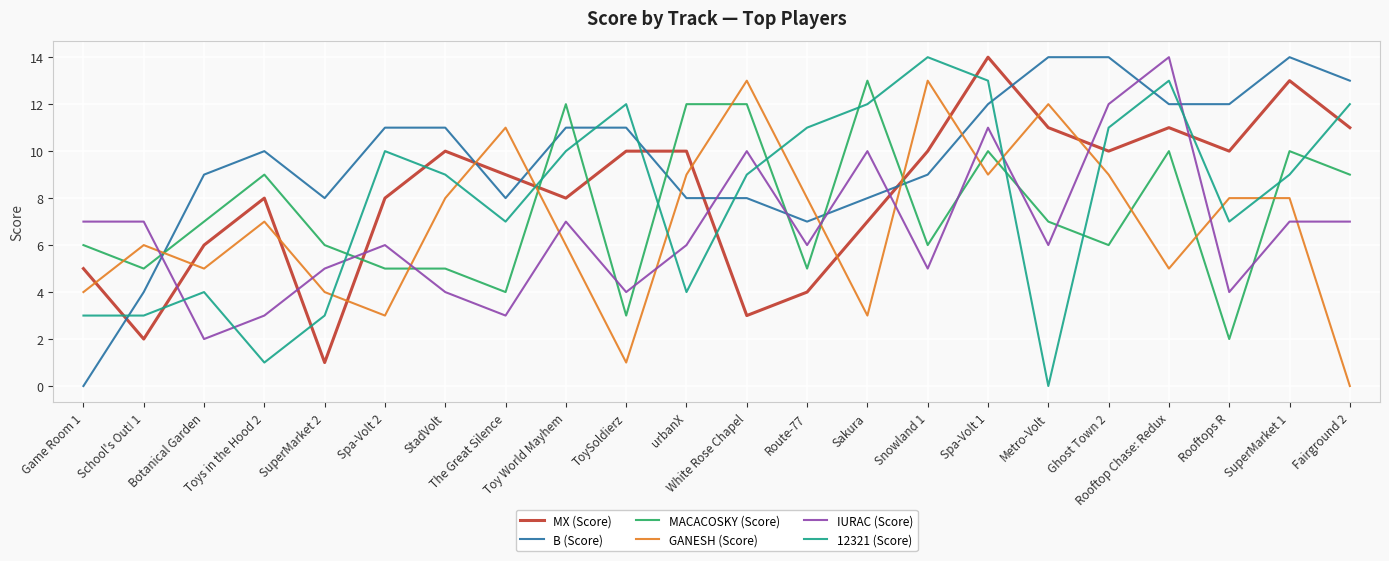

Reading right to left, what are all the values shown in this chart?

MX (Score): 11	13	10	11	10	11	14	10	7	4	3	10	10	8	9	10	8	1	8	6	2	5
B (Score): 13	14	12	12	14	14	12	9	8	7	8	8	11	11	8	11	11	8	10	9	4	0
MACACOSKY (Score): 9	10	2	10	6	7	10	6	13	5	12	12	3	12	4	5	5	6	9	7	5	6
GANESH (Score): 0	8	8	5	9	12	9	13	3	8	13	9	1	6	11	8	3	4	7	5	6	4
IURAC (Score): 7	7	4	14	12	6	11	5	10	6	10	6	4	7	3	4	6	5	3	2	7	7
12321 (Score): 12	9	7	13	11	0	13	14	12	11	9	4	12	10	7	9	10	3	1	4	3	3